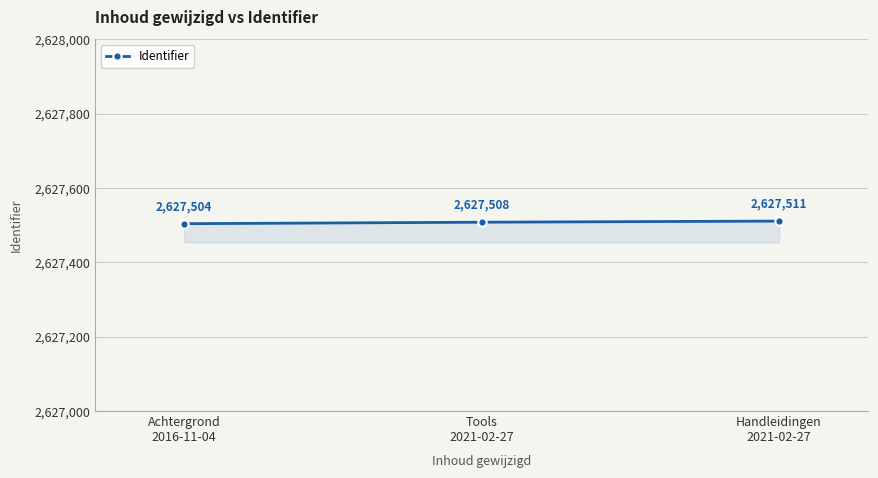

Is it true that the value at Achtergrond
2016-11-04 is 2627504?

True